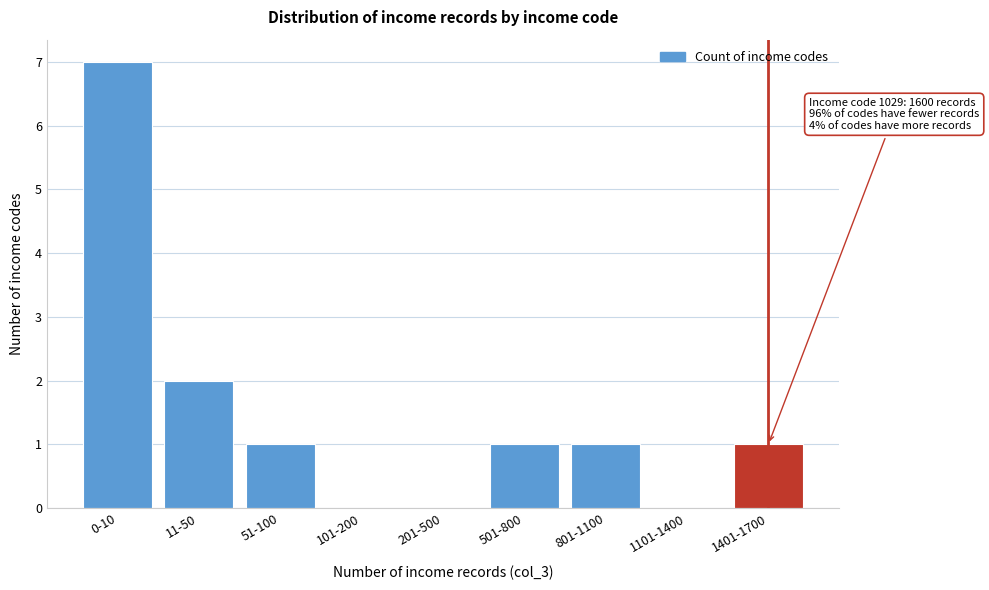

Reading left to right, what are all the values shown in this chart?

0-10=7	11-50=2	51-100=1	101-200=0	201-500=0	501-800=1	801-1100=1	1101-1400=0	1401-1700=1